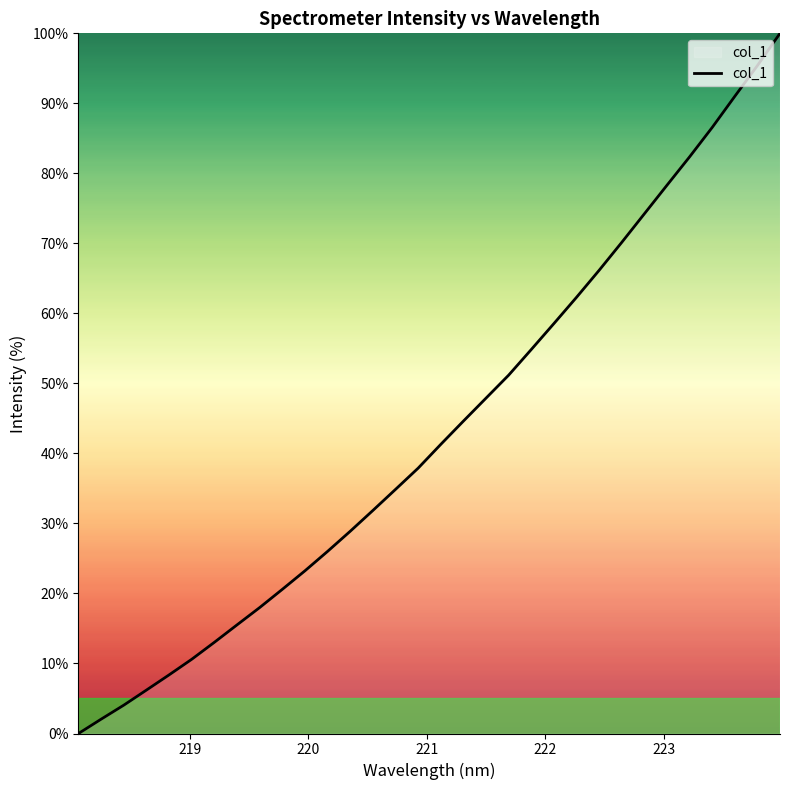

What is the difference between the maximum and minimum values?

100.0